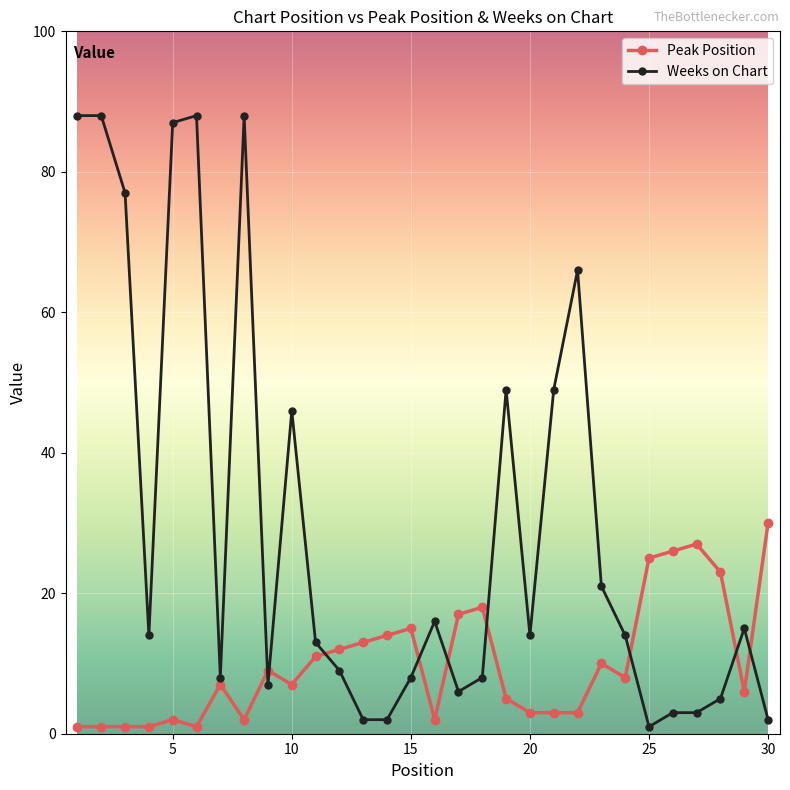

What is the lowest value of the Weeks on Chart series?

1